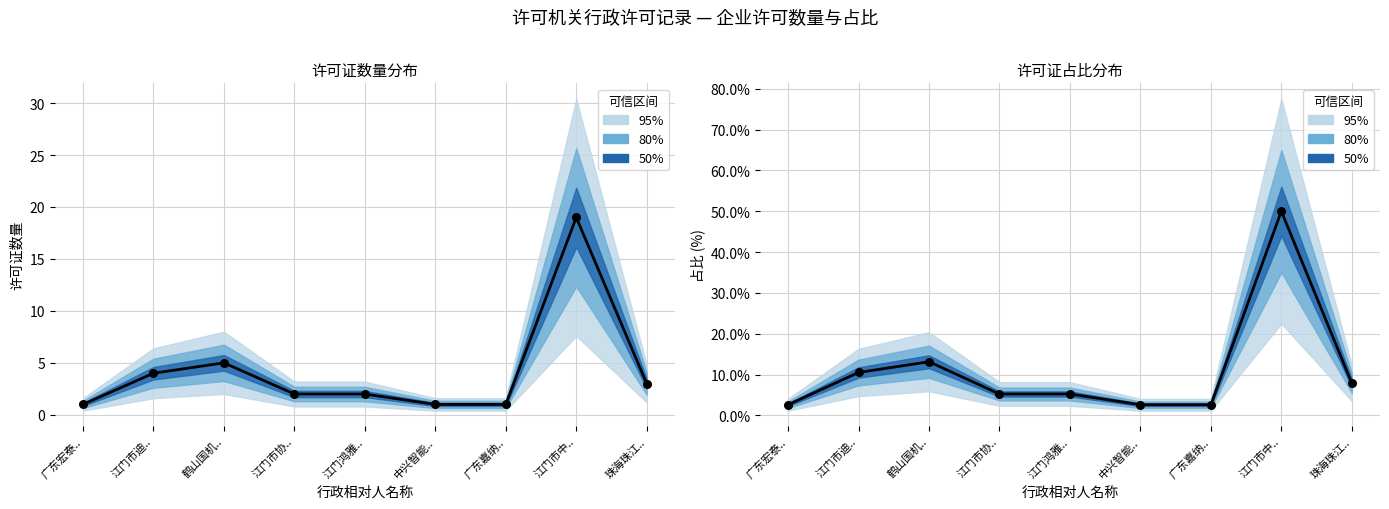

At how many categories does at least one series exceed 1?

9